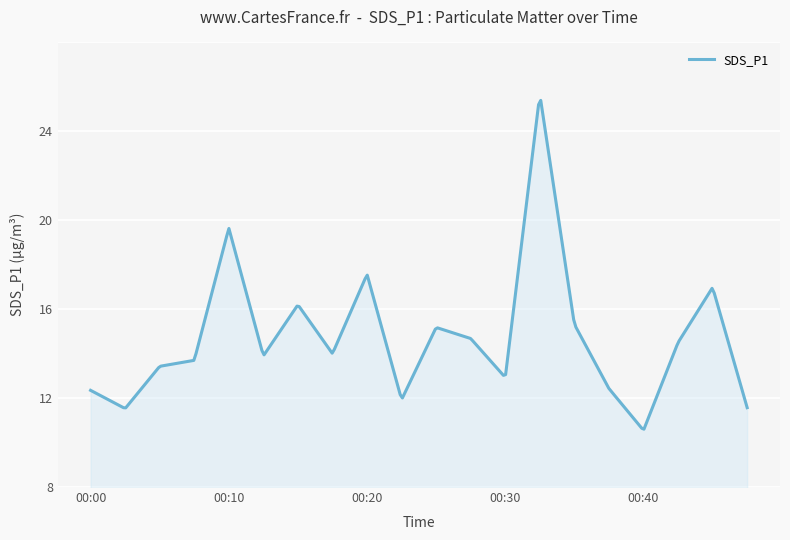

At which category does the data reach its first local valley?

00:03